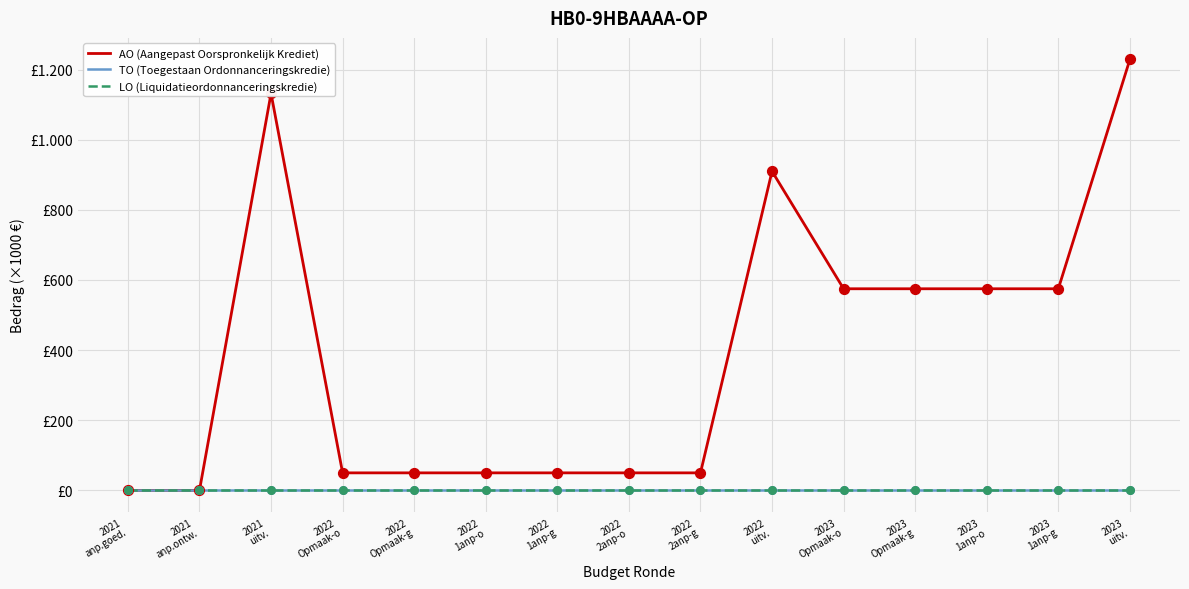

Which series has the largest total across all categories?

AO (Aangepast Oorspronkelijk Krediet)